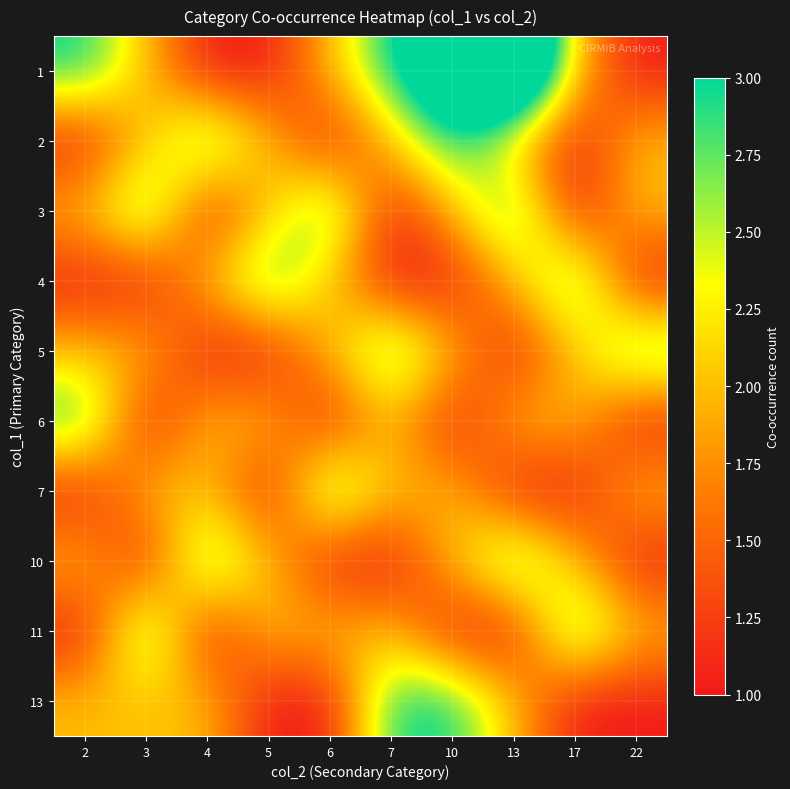

What is the spread (max minus min) of values at 7?

2